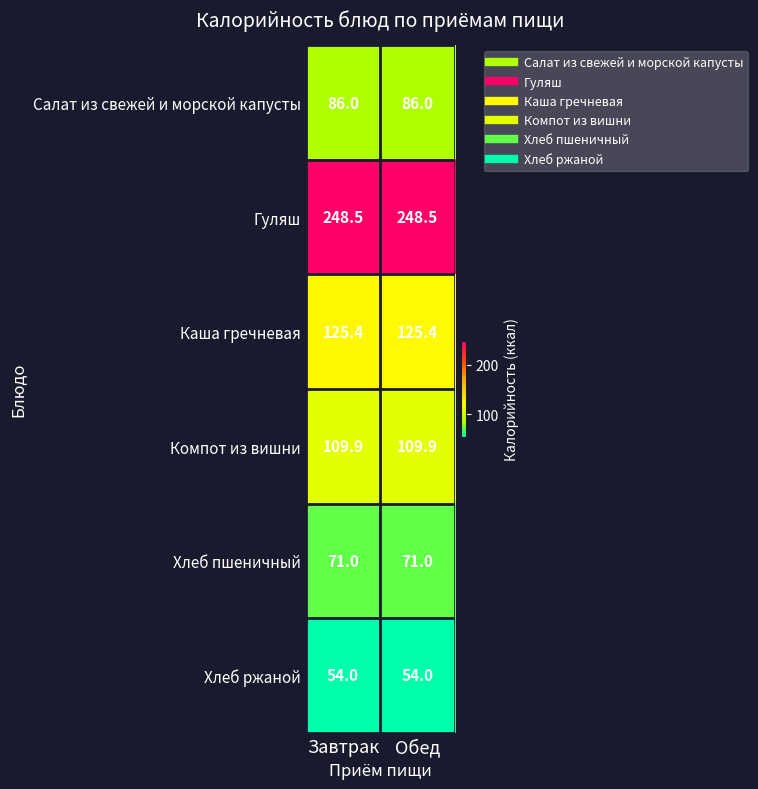

Reading left to right, list all the values displayed in this chart.

Салат из свежей и морской капусты: Завтрак=86.0	Обед=86.0
Гуляш: Завтрак=248.5	Обед=248.5
Каша гречневая: Завтрак=125.4	Обед=125.4
Компот из вишни: Завтрак=109.9	Обед=109.9
Хлеб пшеничный: Завтрак=71.0	Обед=71.0
Хлеб ржаной: Завтрак=54.0	Обед=54.0